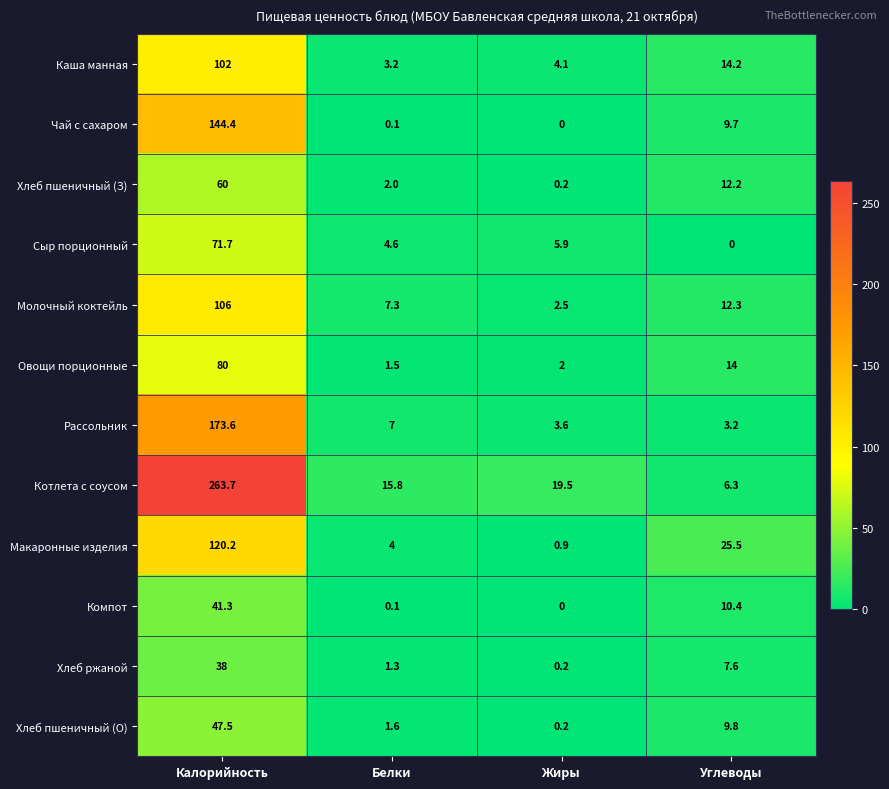

At which category is the sum across all series the highest?

Калорийность